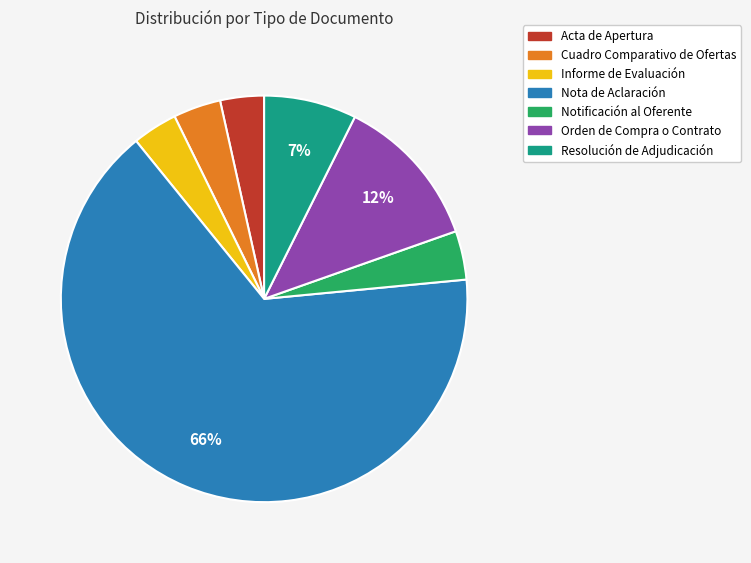

What percentage is the Nota de Aclaración slice, to the nearest percent?

66%